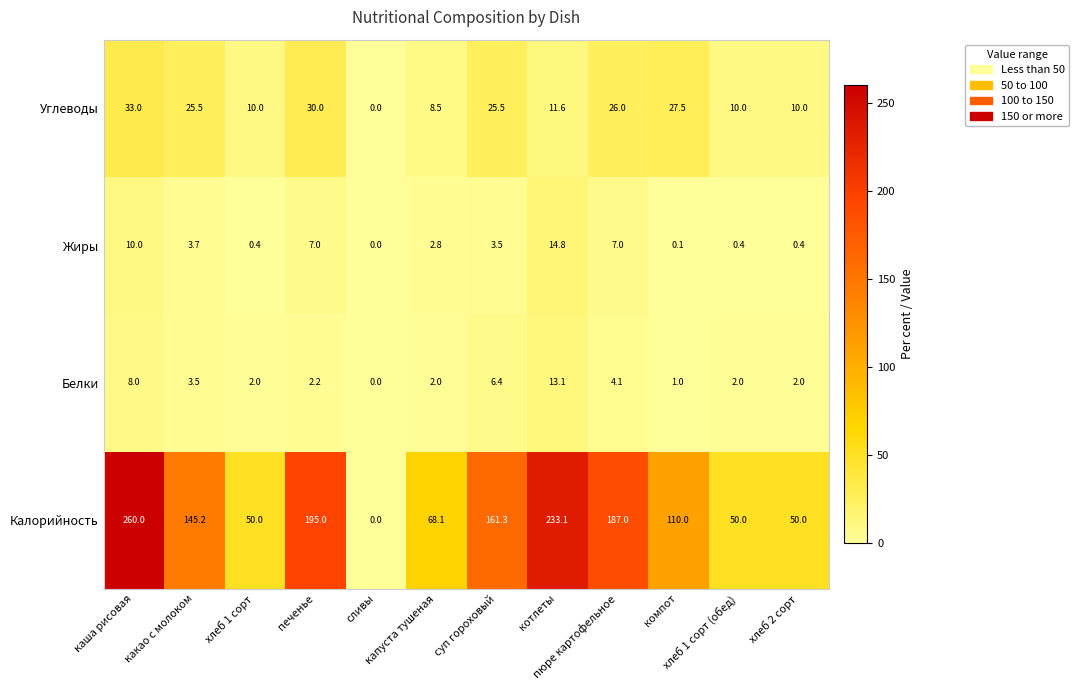

List the series in order of their peak value, highest first.

Калорийность, Углеводы, Жиры, Белки